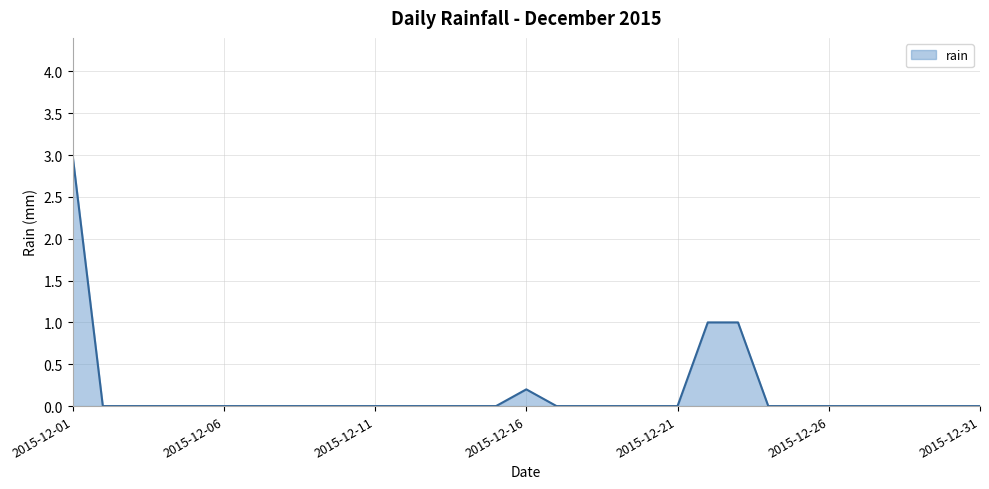

What is the greatest value displayed?

3.0